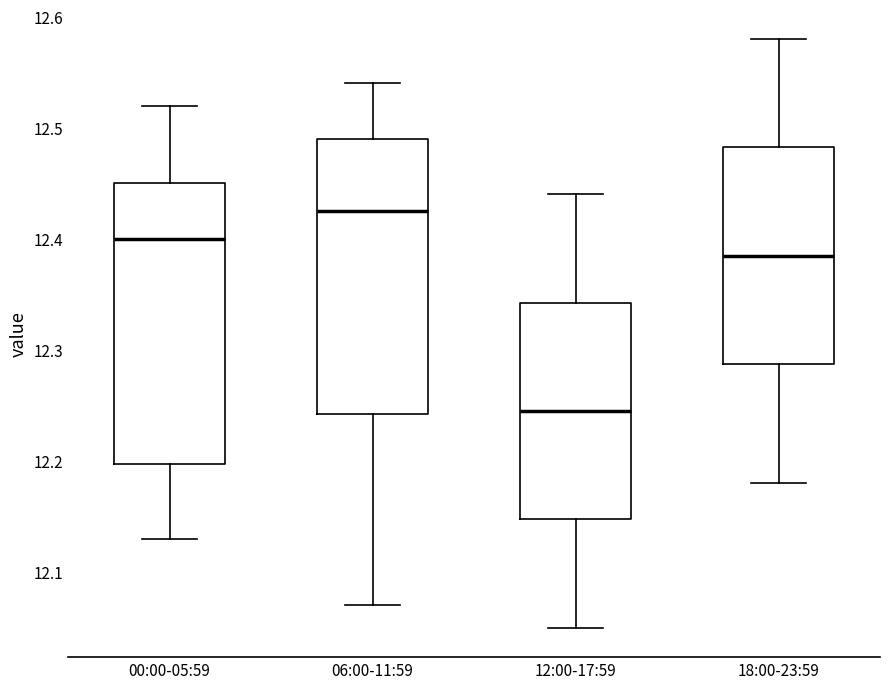

Where does the upper whisker of the box for 00:00-05:59 end on the y-axis? The values are not printed on the chart, so give them approximately, as read against the axis.

12.52